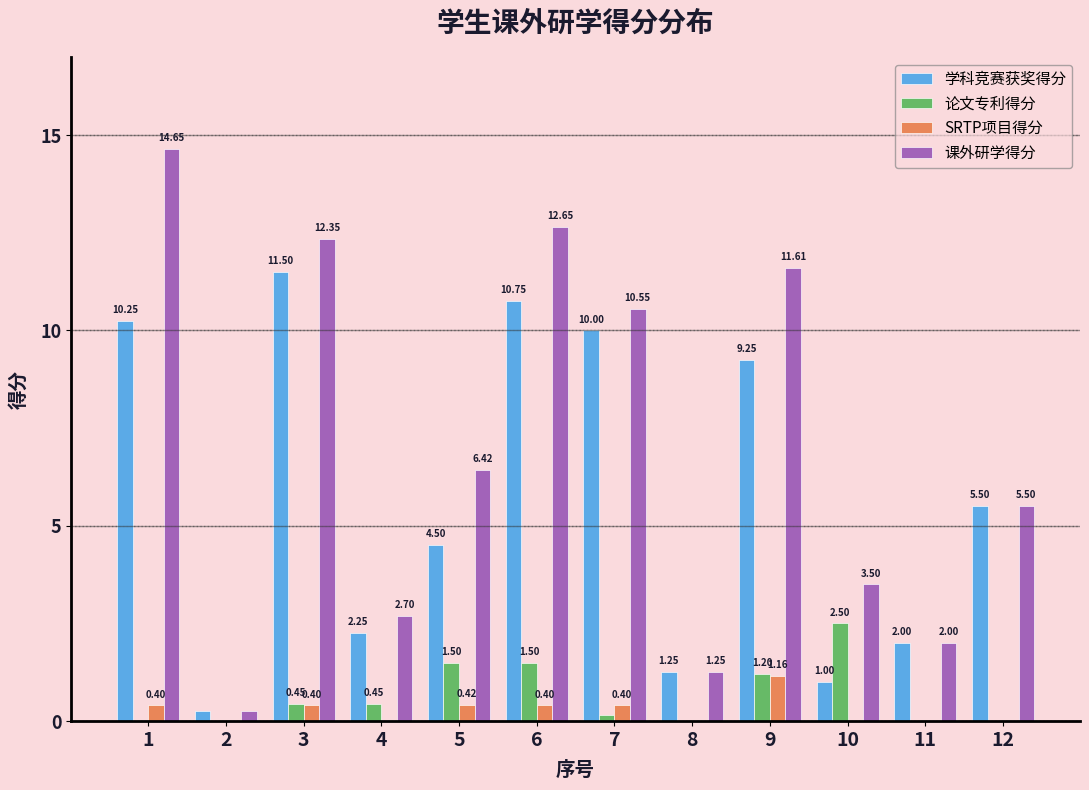

What is the total value across all series at 10?

7.0